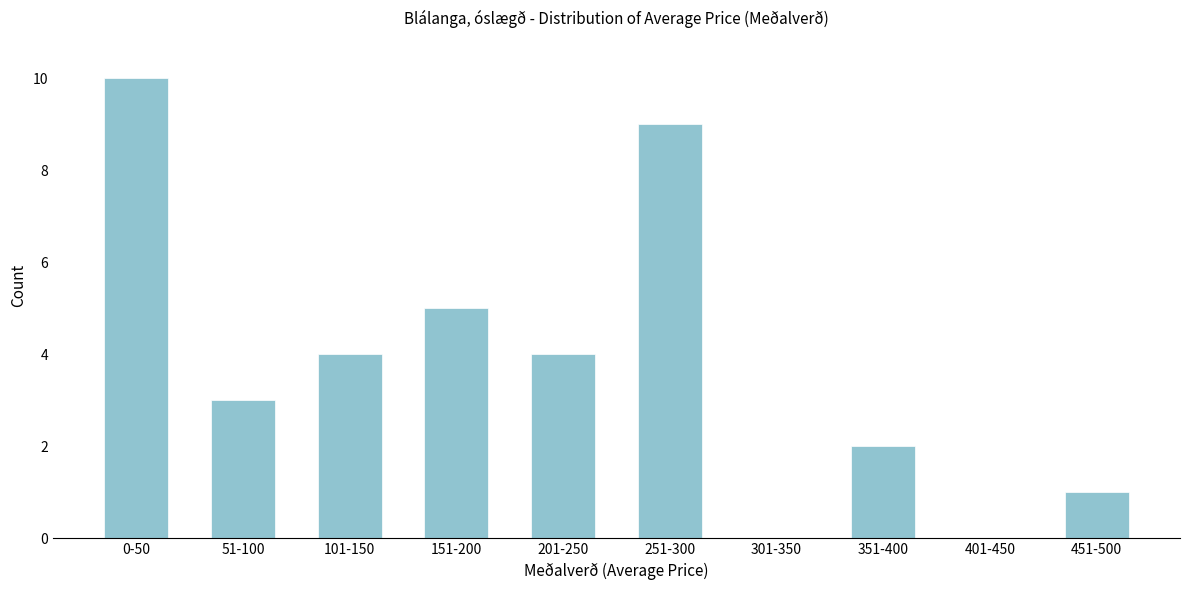

Reading left to right, extract all data points from this chart.

0-50=10	51-100=3	101-150=4	151-200=5	201-250=4	251-300=9	301-350=0	351-400=2	401-450=0	451-500=1